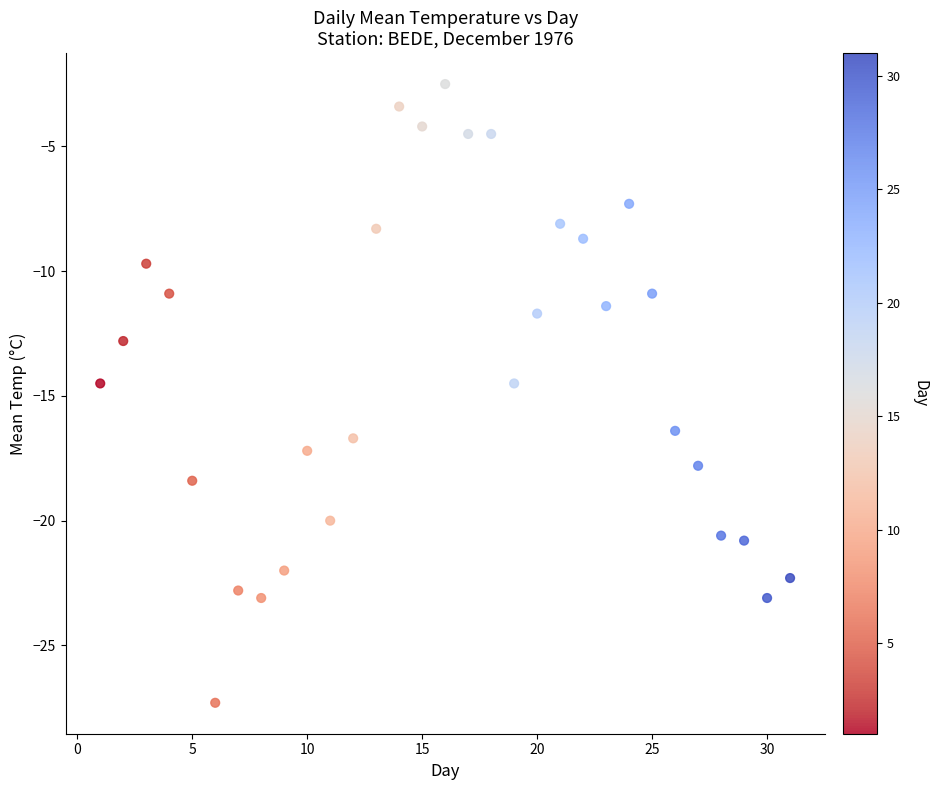

What is the range of Y values (max minus min)?

24.8